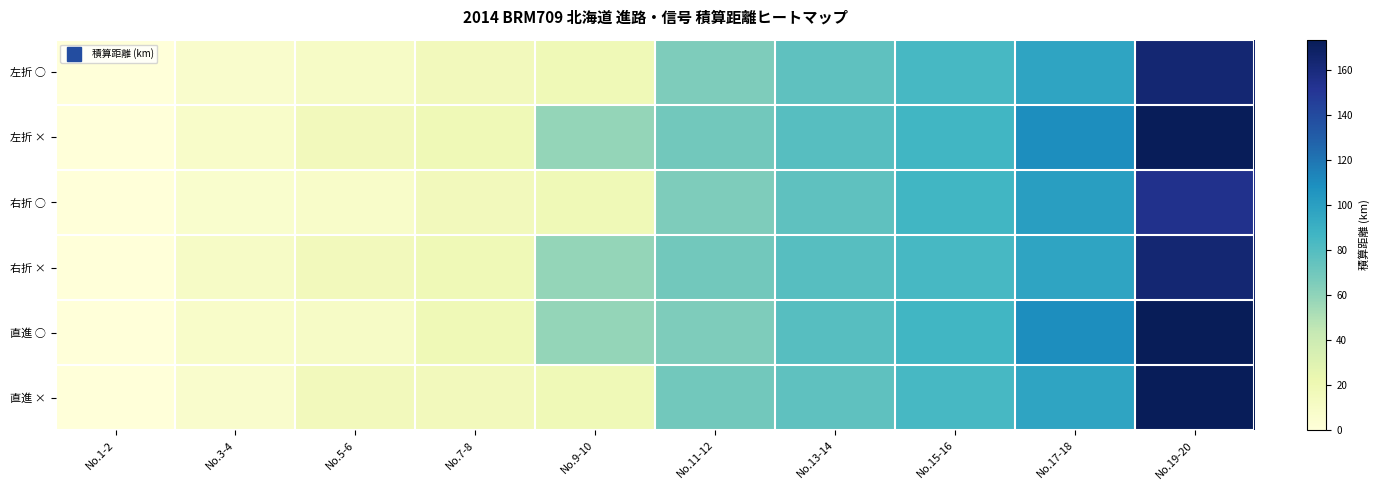

Rank the series by their maximum value, from lowest to highest.

右折 ○, 左折 ○, 右折 ×, 左折 ×, 直進 ×, 直進 ○